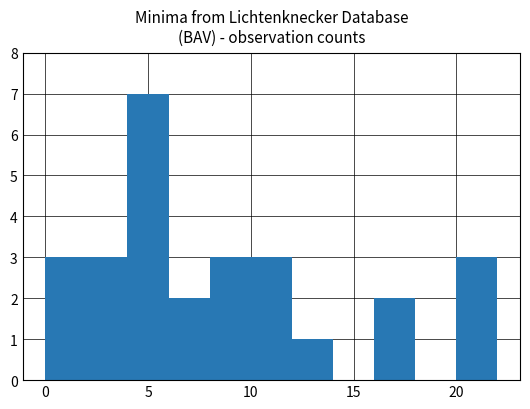

What is the maximum value shown in the chart?

7